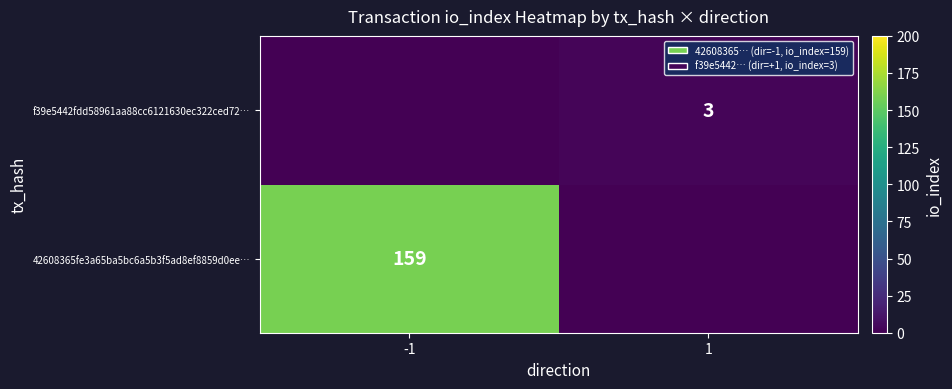

At which category is the sum across all series the highest?

-1